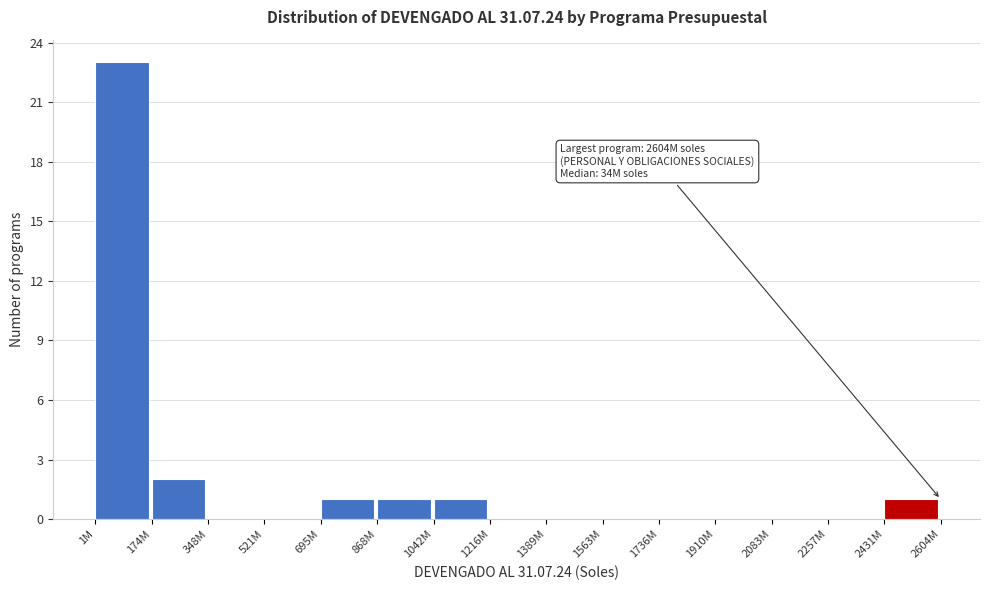

Reading right to left, extract all data points from this chart.

2431M=1	2257M=0	2083M=0	1910M=0	1736M=0	1563M=0	1389M=0	1216M=0	1042M=1	868M=1	695M=1	521M=0	348M=0	174M=2	1M=23